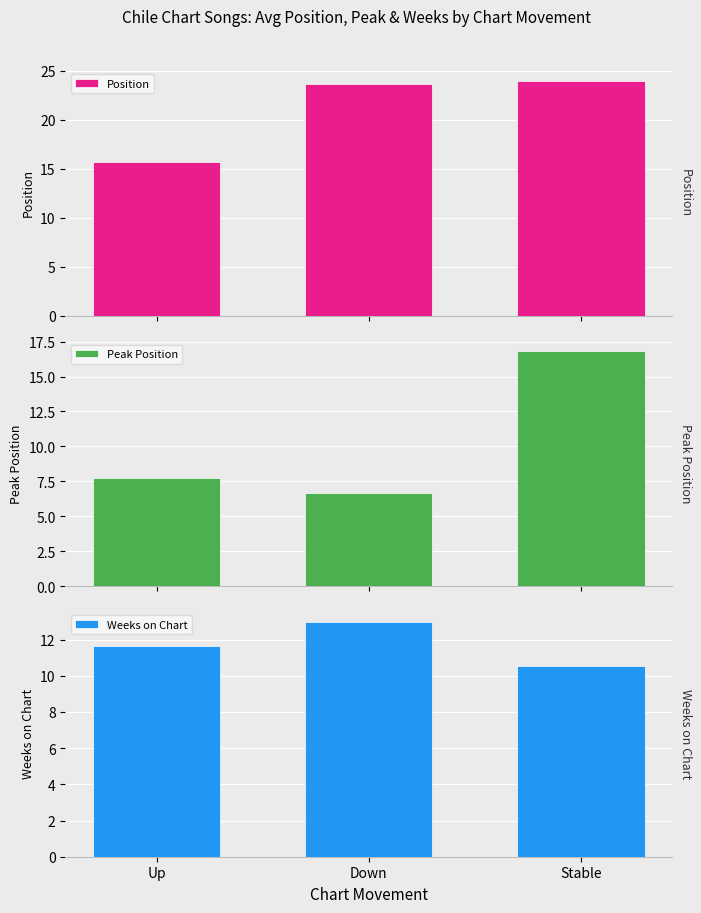

What are all the series names shown in the legend?

Position, Peak Position, Weeks on Chart